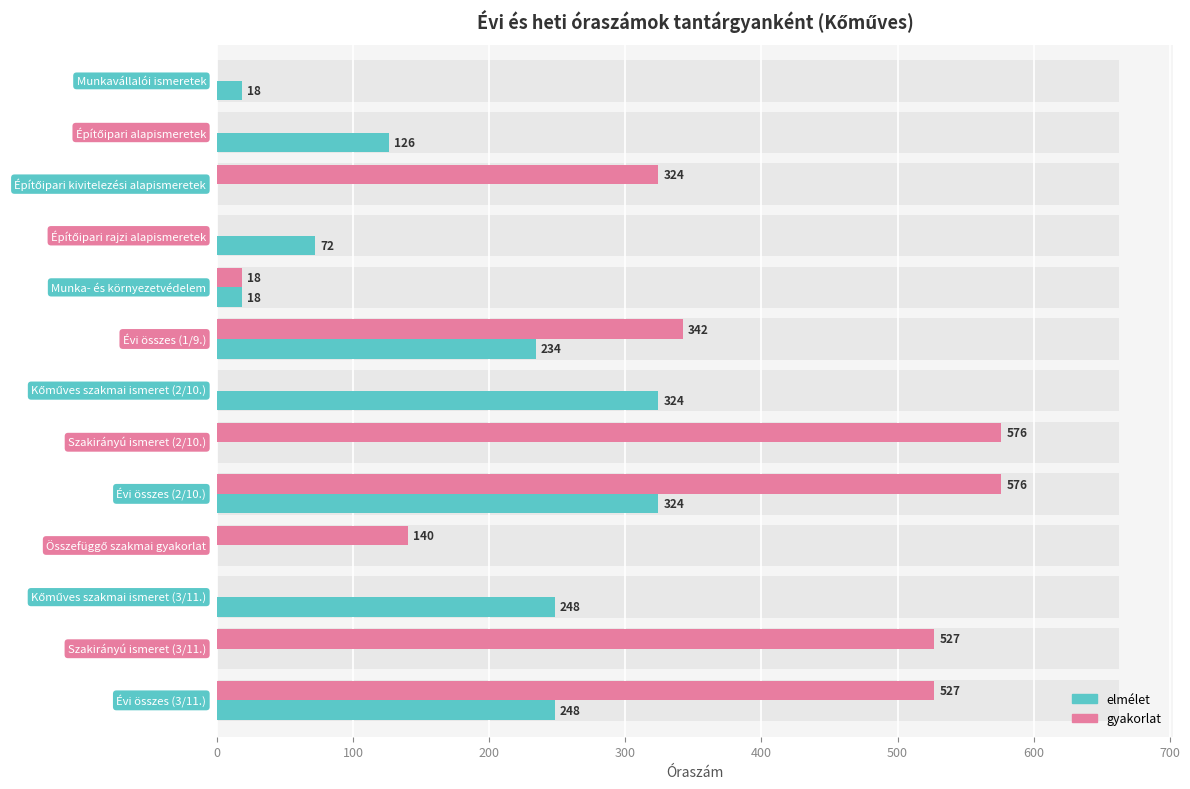

What is the maximum value for elmélet?

324